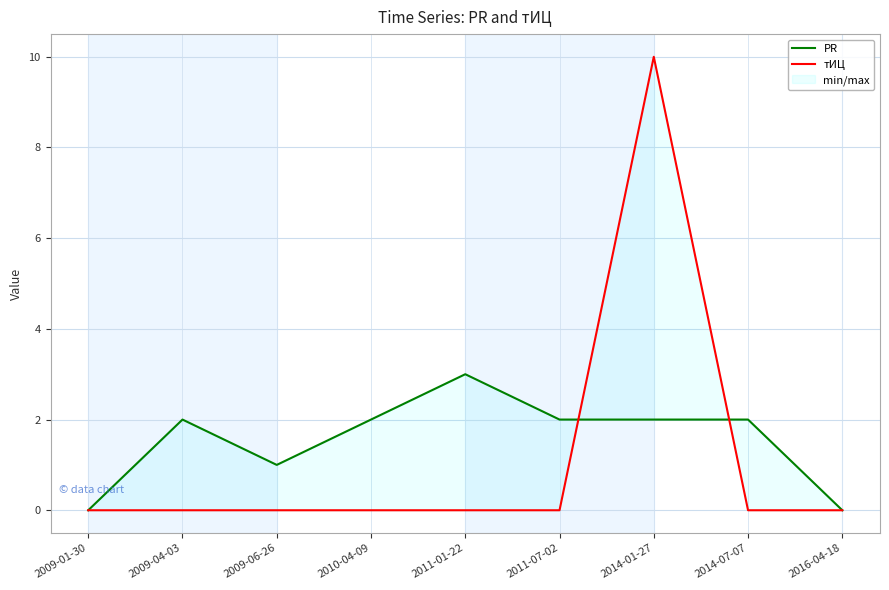

Reading right to left, what are all the values shown in this chart?

PR: 2016-04-18=0	2014-07-07=2	2014-01-27=2	2011-07-02=2	2011-01-22=3	2010-04-09=2	2009-06-26=1	2009-04-03=2	2009-01-30=0
тИЦ: 2016-04-18=0	2014-07-07=0	2014-01-27=10	2011-07-02=0	2011-01-22=0	2010-04-09=0	2009-06-26=0	2009-04-03=0	2009-01-30=0